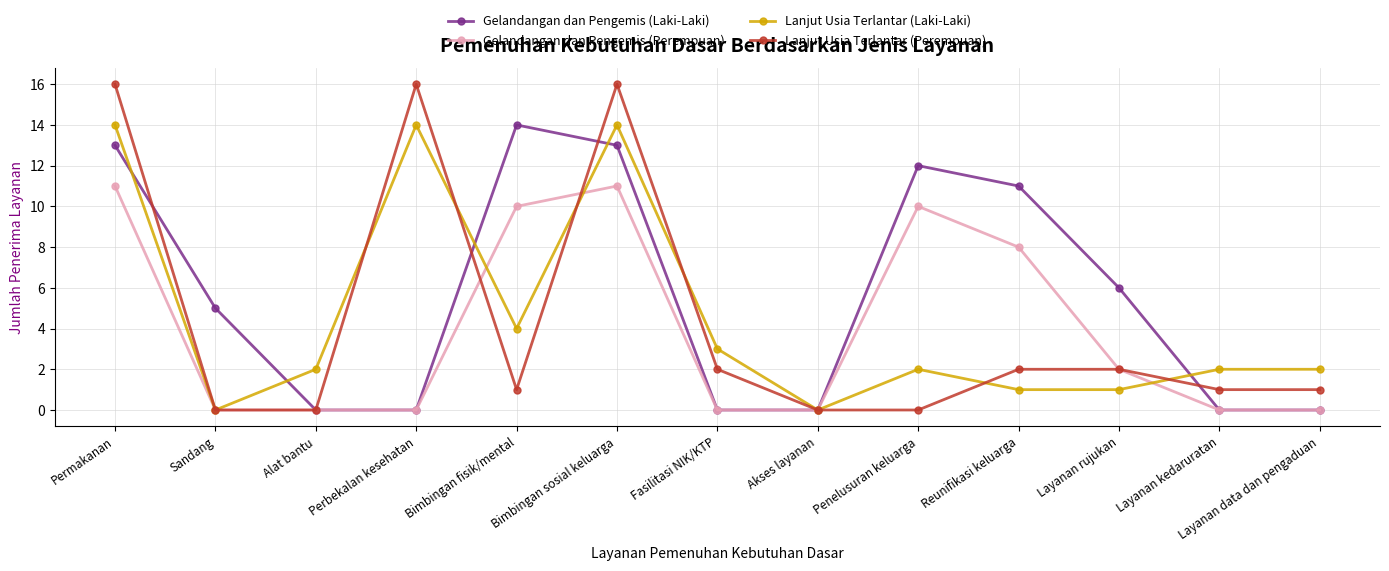

What is the total value across all series at Layanan rujukan?

11